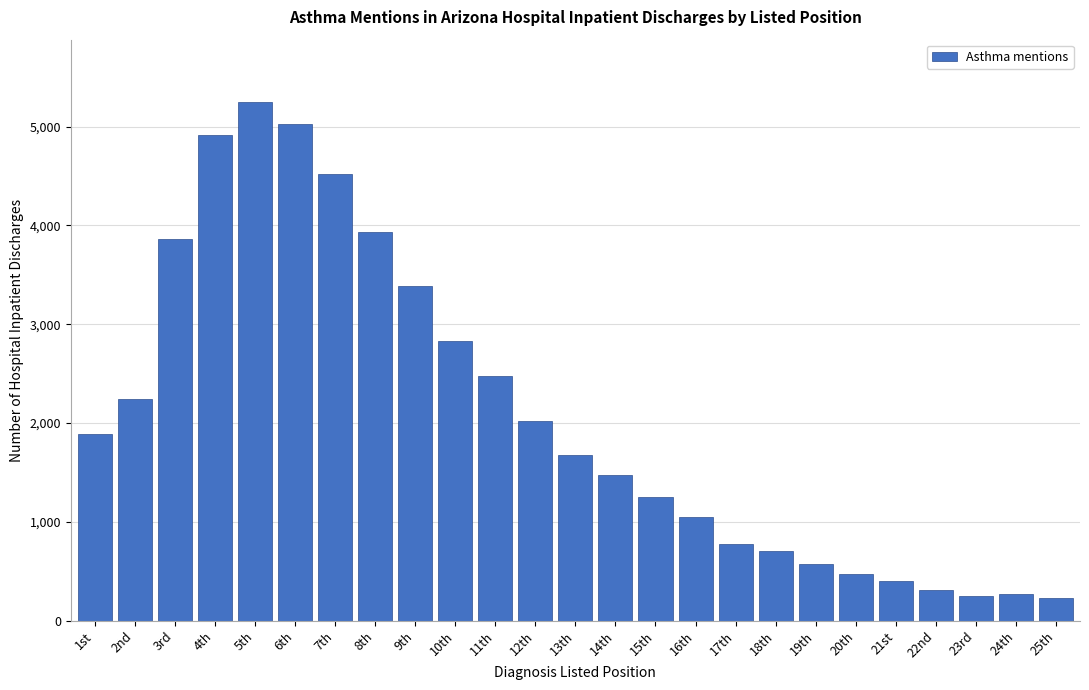

Approximately how many times larger is the value at 13th compared to 6th?

0.3